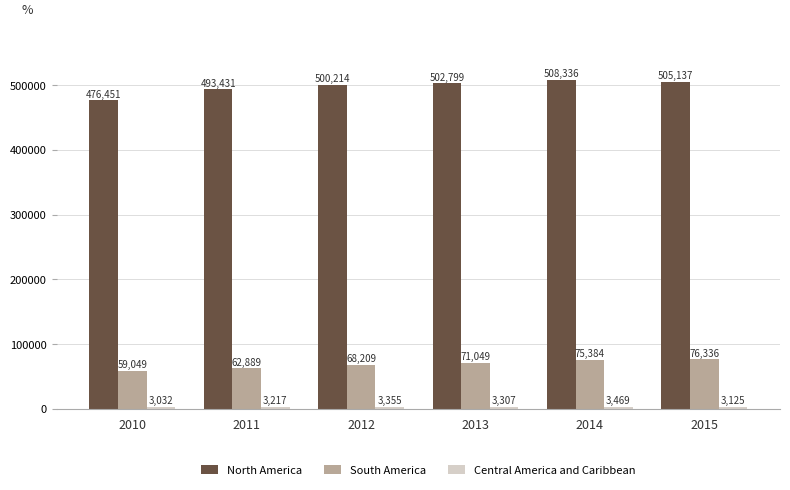

At which category is the sum across all series the highest?

2014